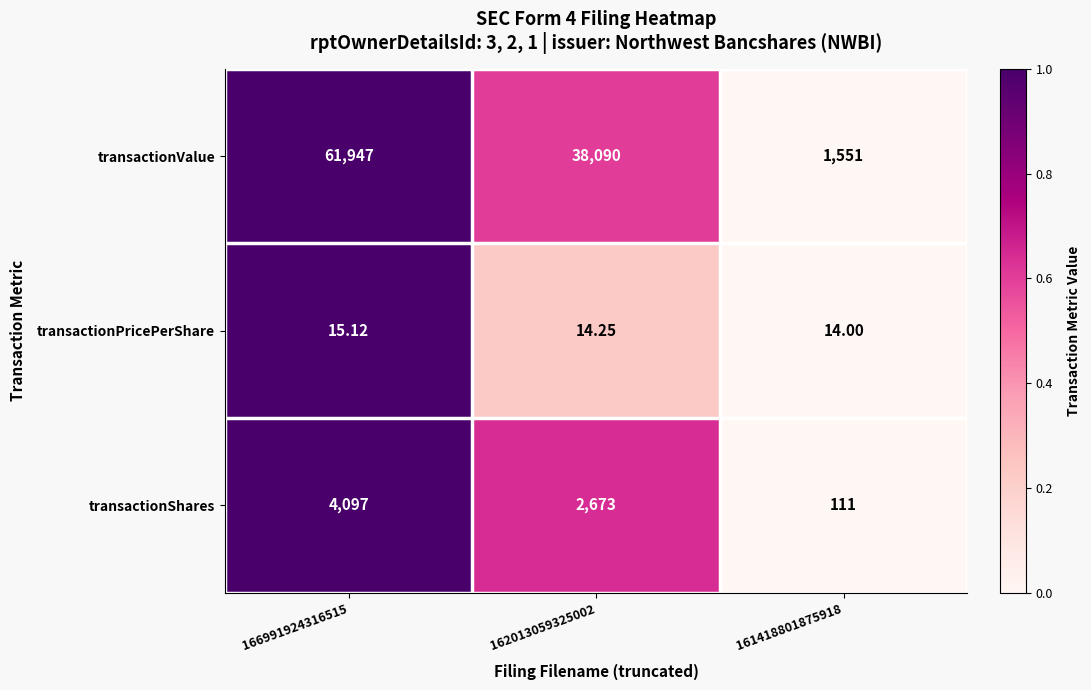

Is the value of transactionValue at 161418801875918 greater than the value of transactionShares at 162013059325002?

No